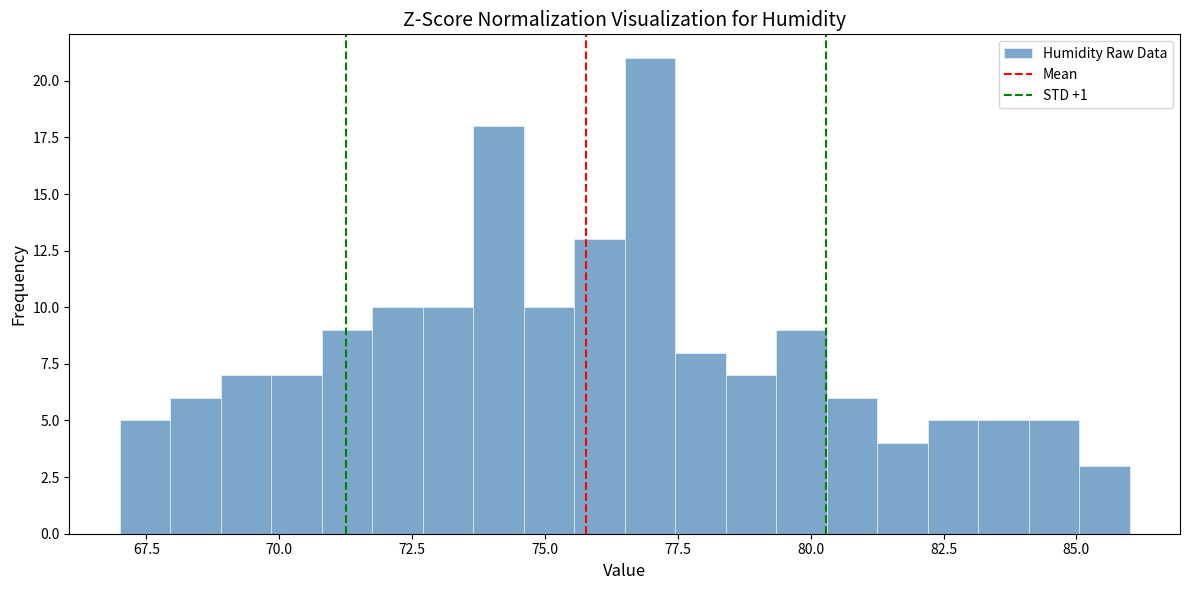

Around what value on the x-axis is the tallest bar? Give the approximate position of its centre, as read against the axis.

77.0